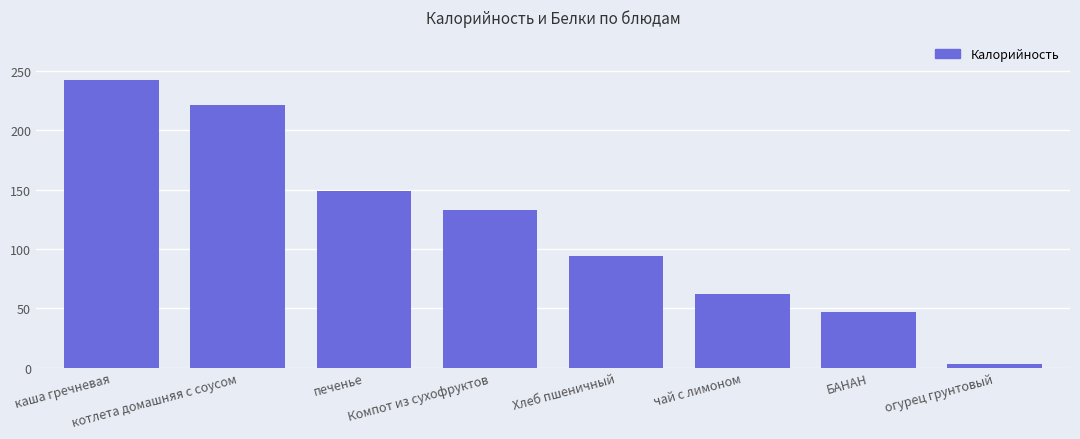

Is it true that the value at Хлеб пшеничный is 22.5?

False